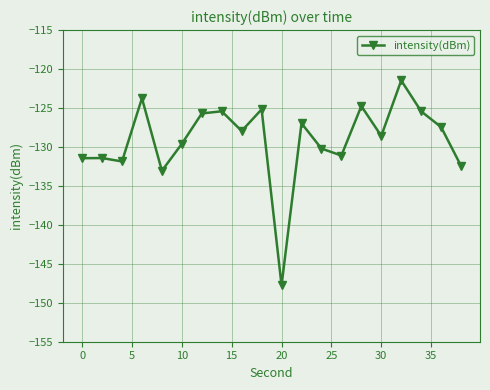

What is the value of the 1st point from the left?

-131.4